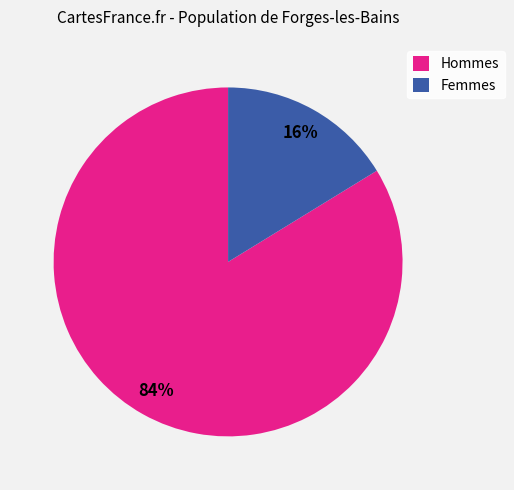

To the nearest percent, what is the difference between the Hommes and Femmes slice percentages?

68%